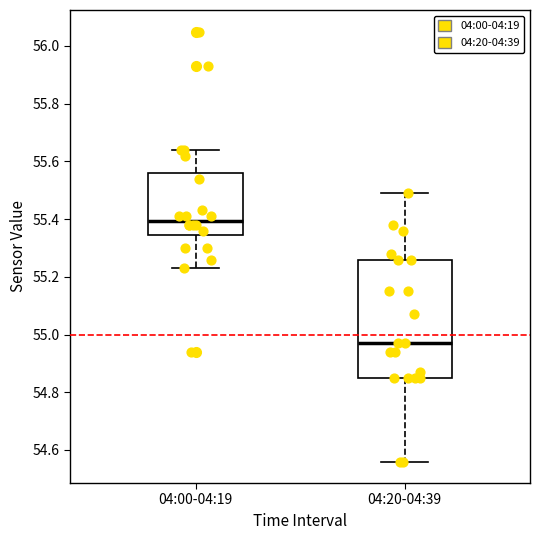

Which box has the highest median line?

04:00-04:19